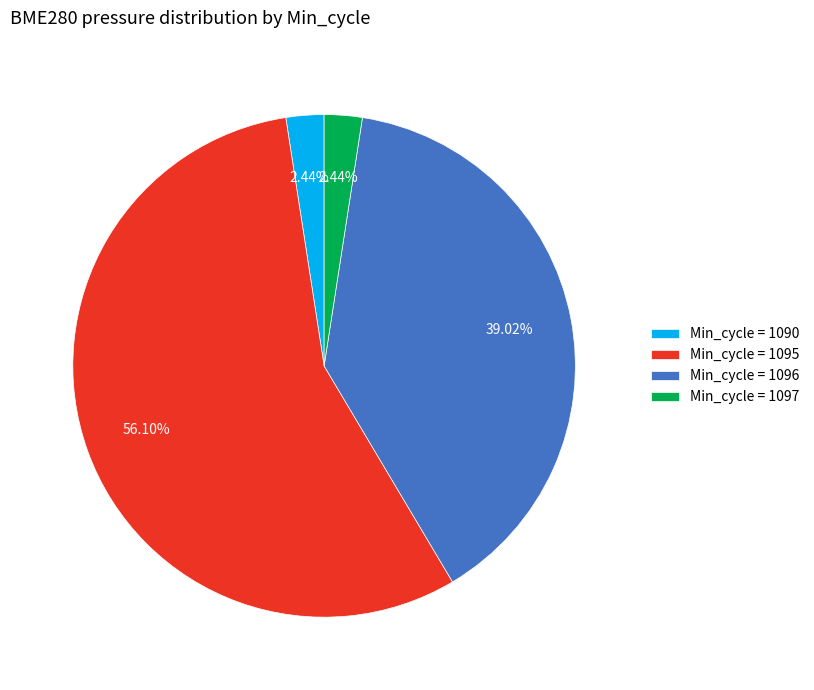

Is the sum of Min_cycle = 1095 and Min_cycle = 1096 greater than half?

Yes